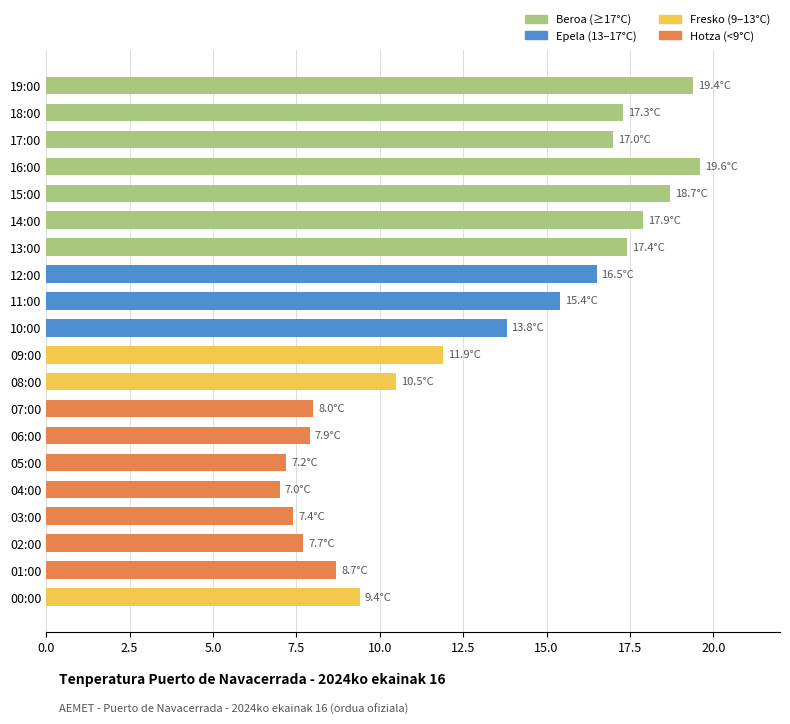

What is the difference between the values at 10:00 and 19:00?

5.6